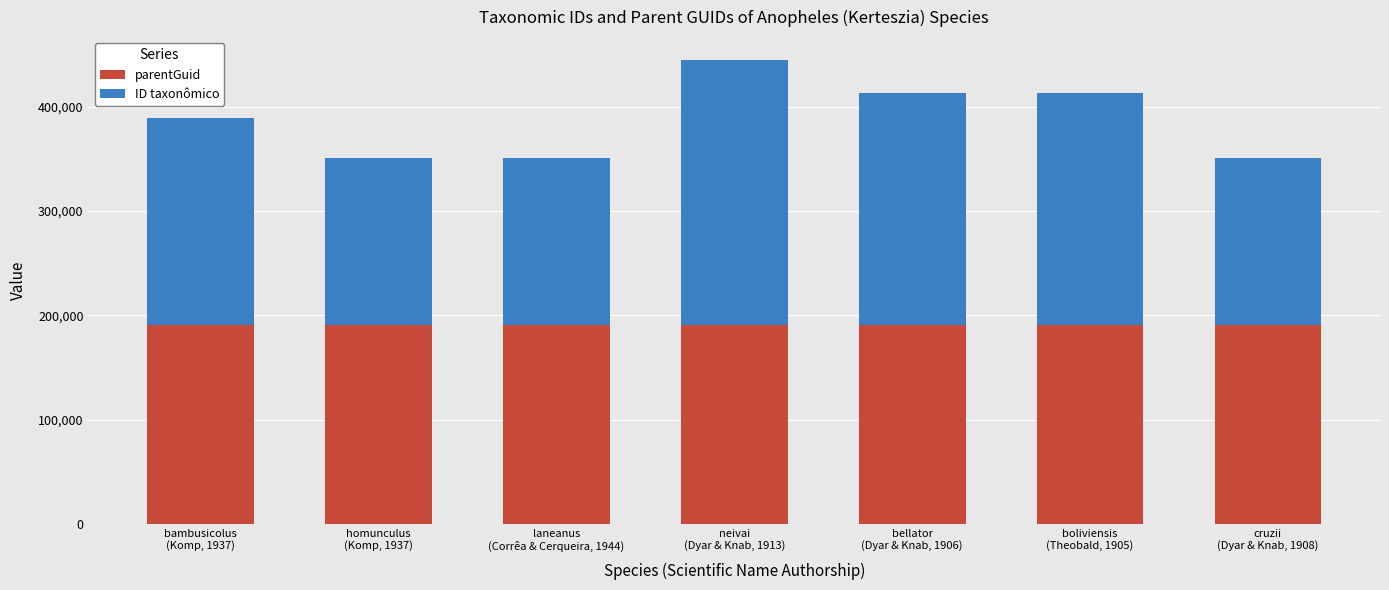

What is the minimum value for parentGuid?

190945